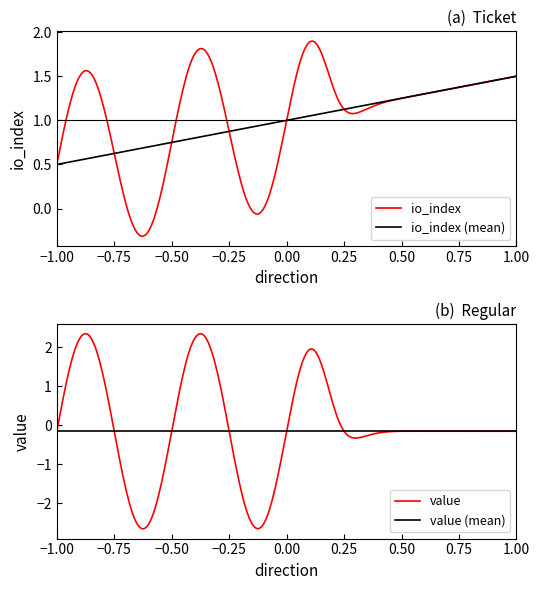

Between 1 and 1, which series saw the biggest shift?

io_index